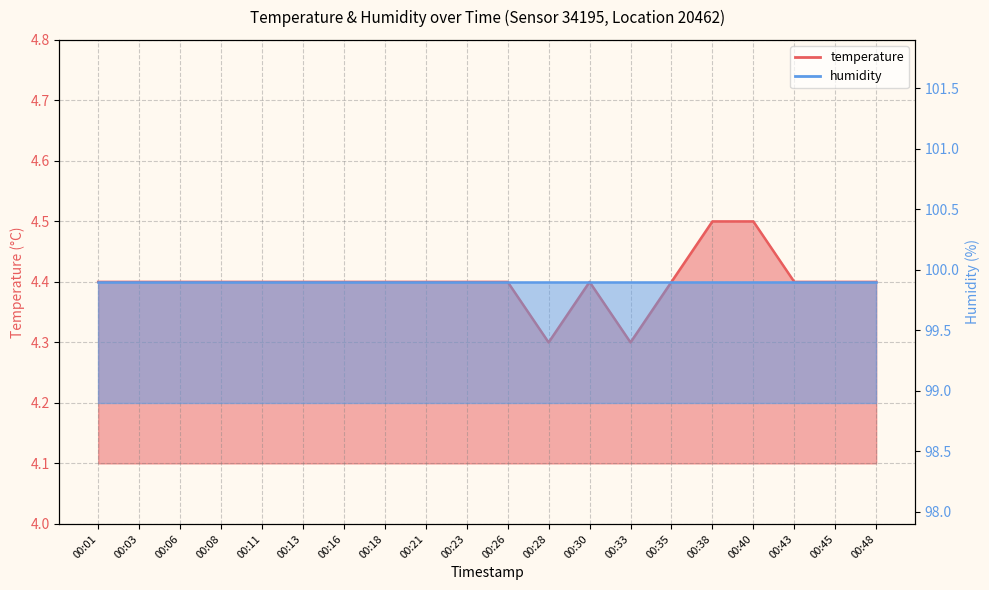

True or false: the data shows 2.0 at 00:33.

False